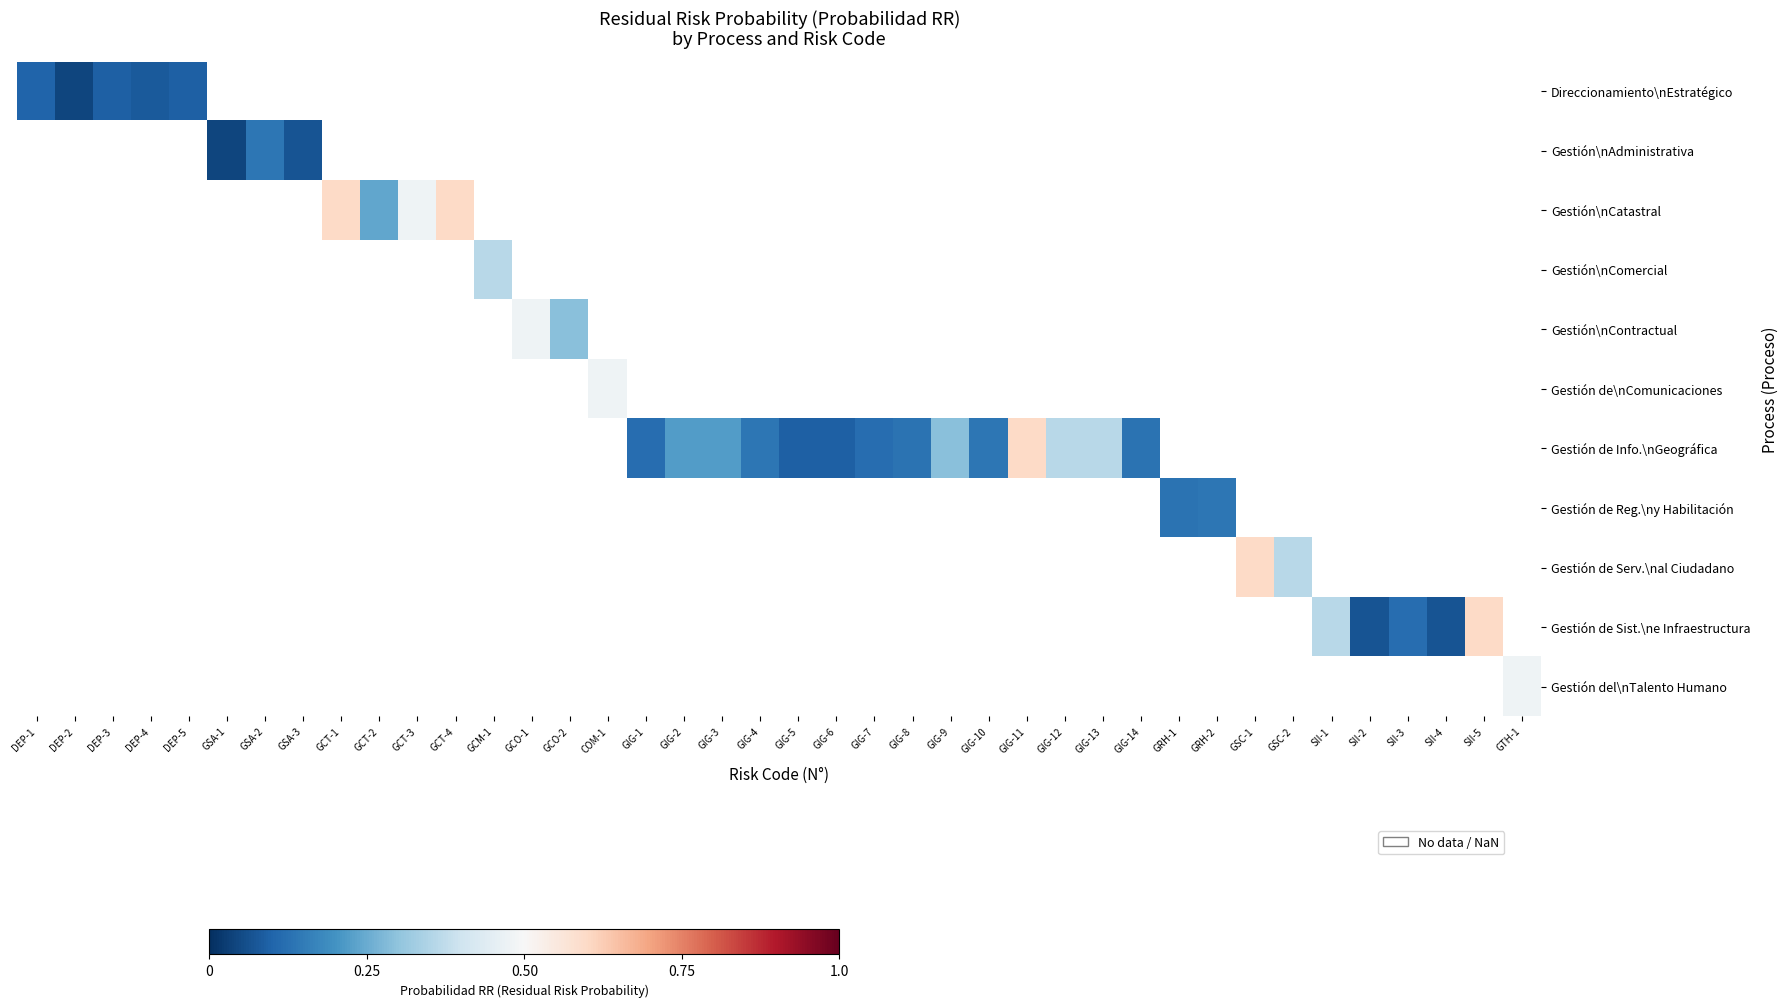

What is the approximate value of Gestión de Info.\nGeográfica at GIG-7?

0.1